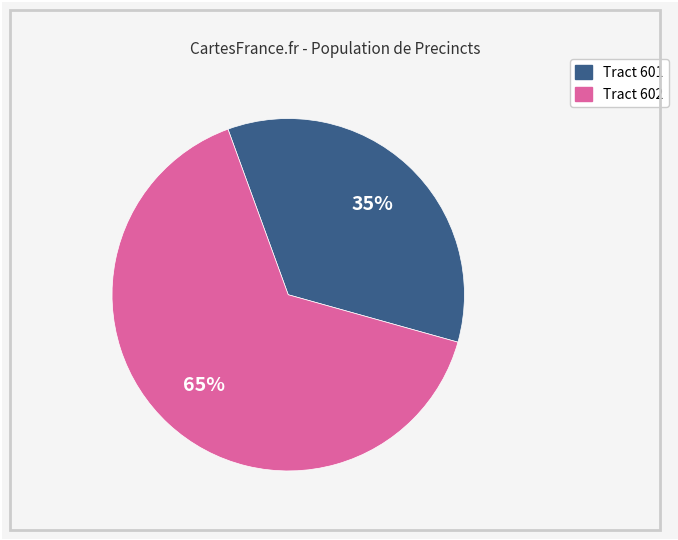

How many segments does this pie chart have?

2